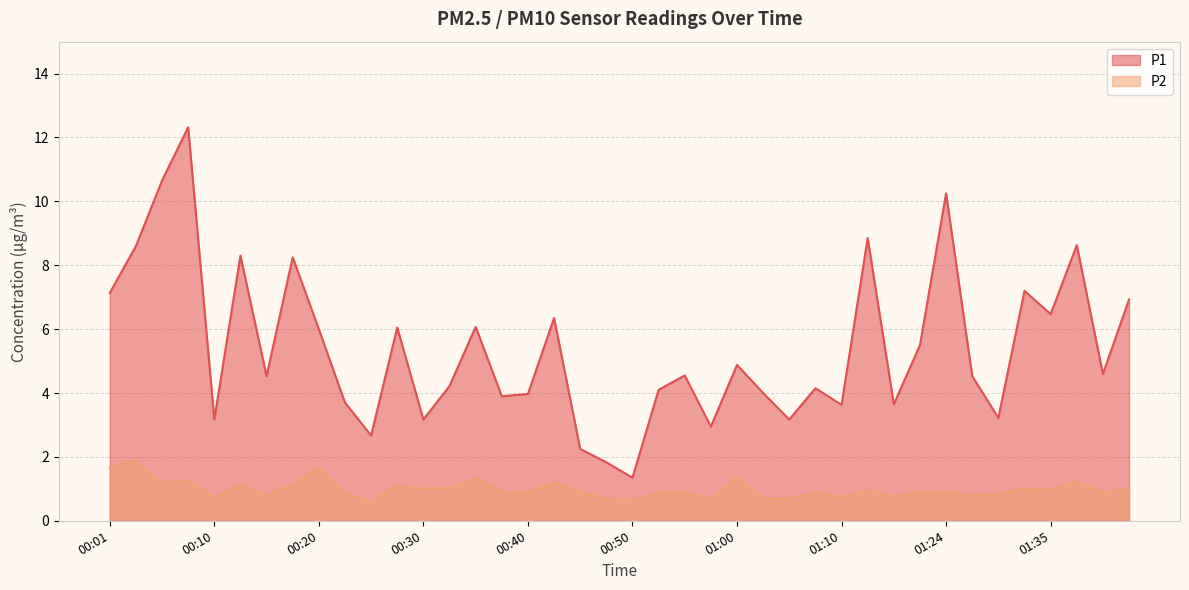

What position from the right is 01:40?

2